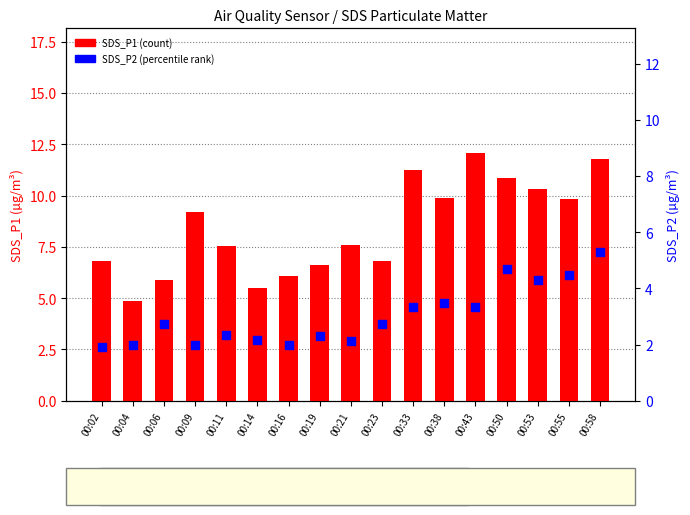

Is the value of SDS_P1 (count) at 00:04 greater than the value of SDS_P2 (percentile rank) at 00:02?

Yes